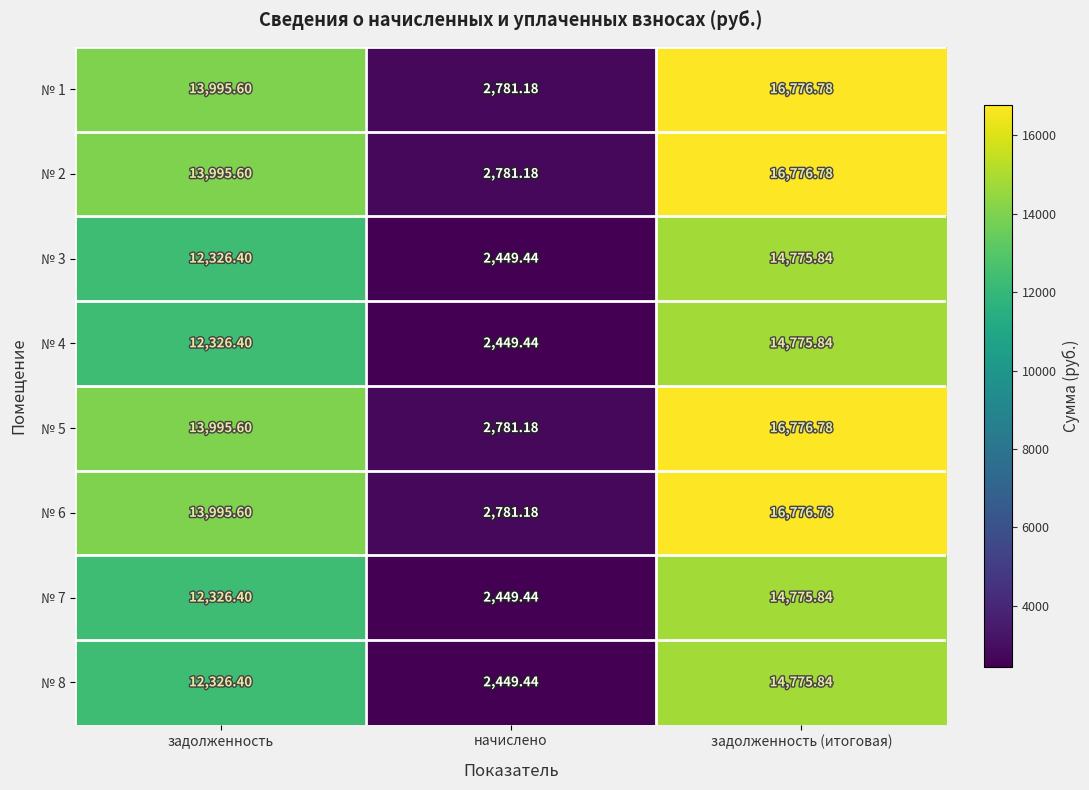

List the labels in order of № 2 value, smallest first.

начислено, задолженность, задолженность (итоговая)